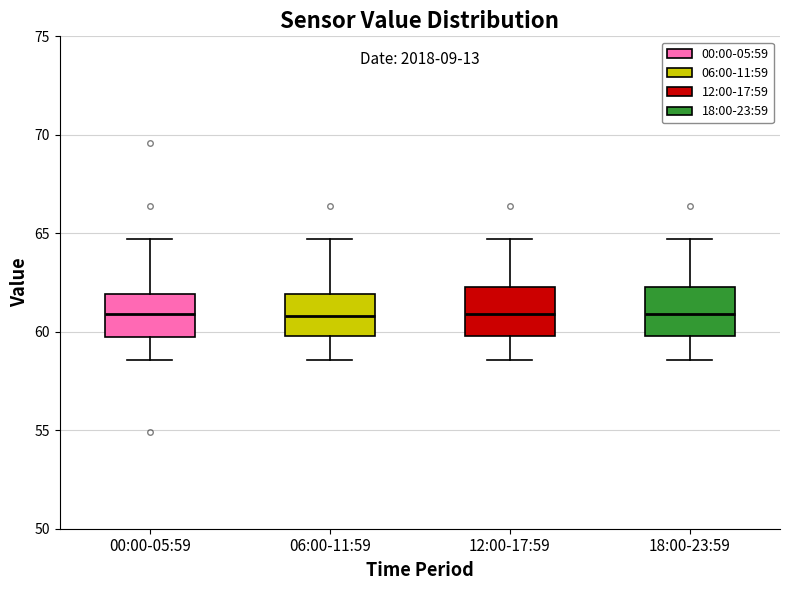

Where does the median line of the box for 00:00-05:59 sit on the y-axis? The values are not printed on the chart, so give them approximately, as read against the axis.

61.0